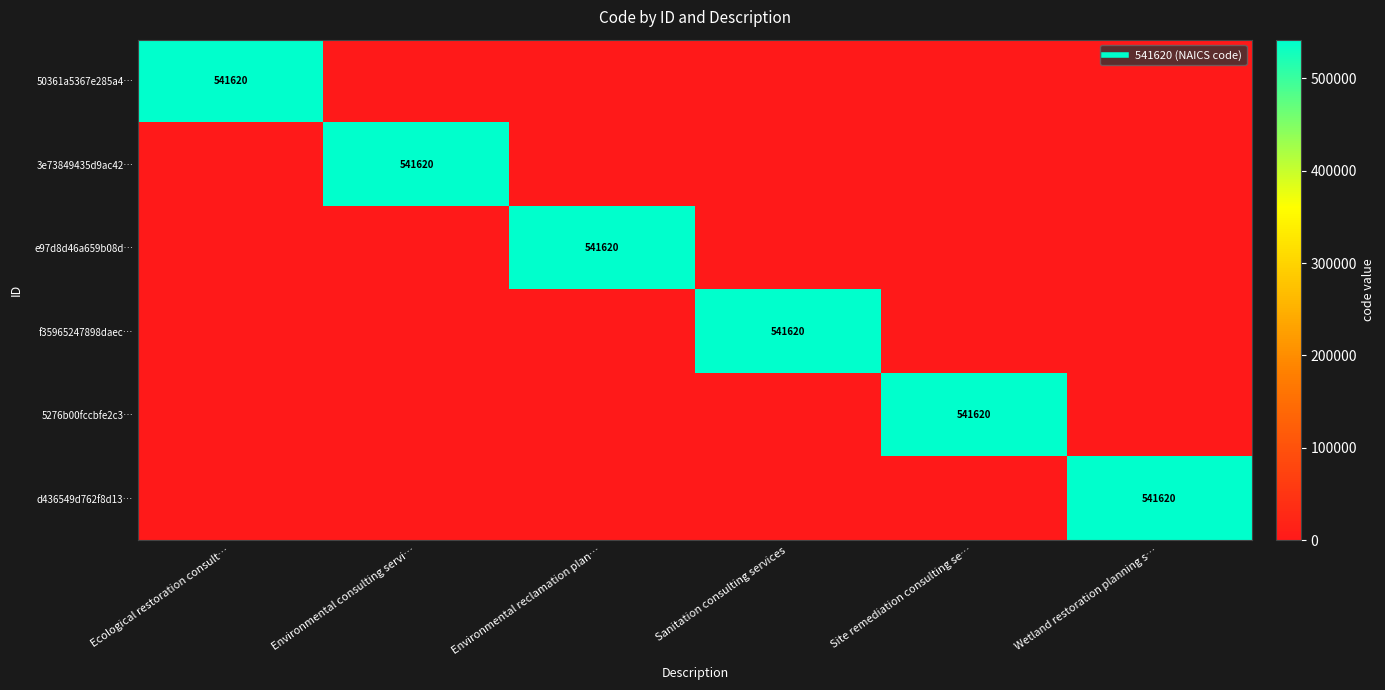

What is the sum of the d436549d762f8d13… values at Wetland restoration planning s… and Sanitation consulting services?

541620